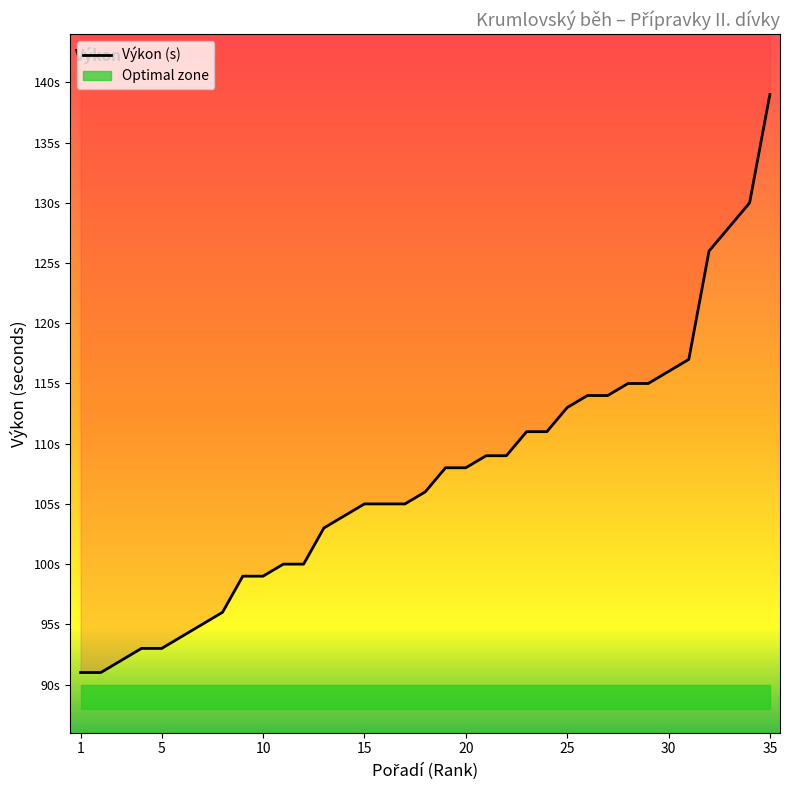

At which label is the value closest to 115?

28